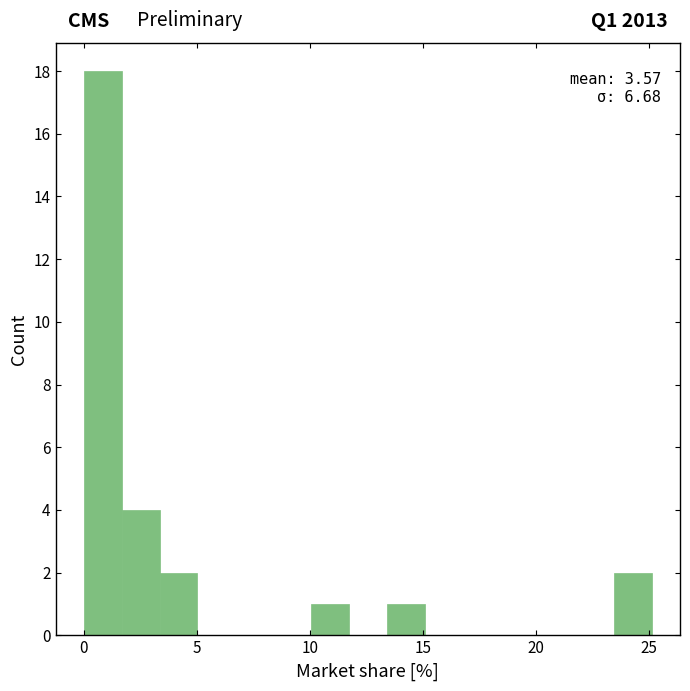

Read against the x-axis, roughly where is the centre of the tallest bar?

1.0